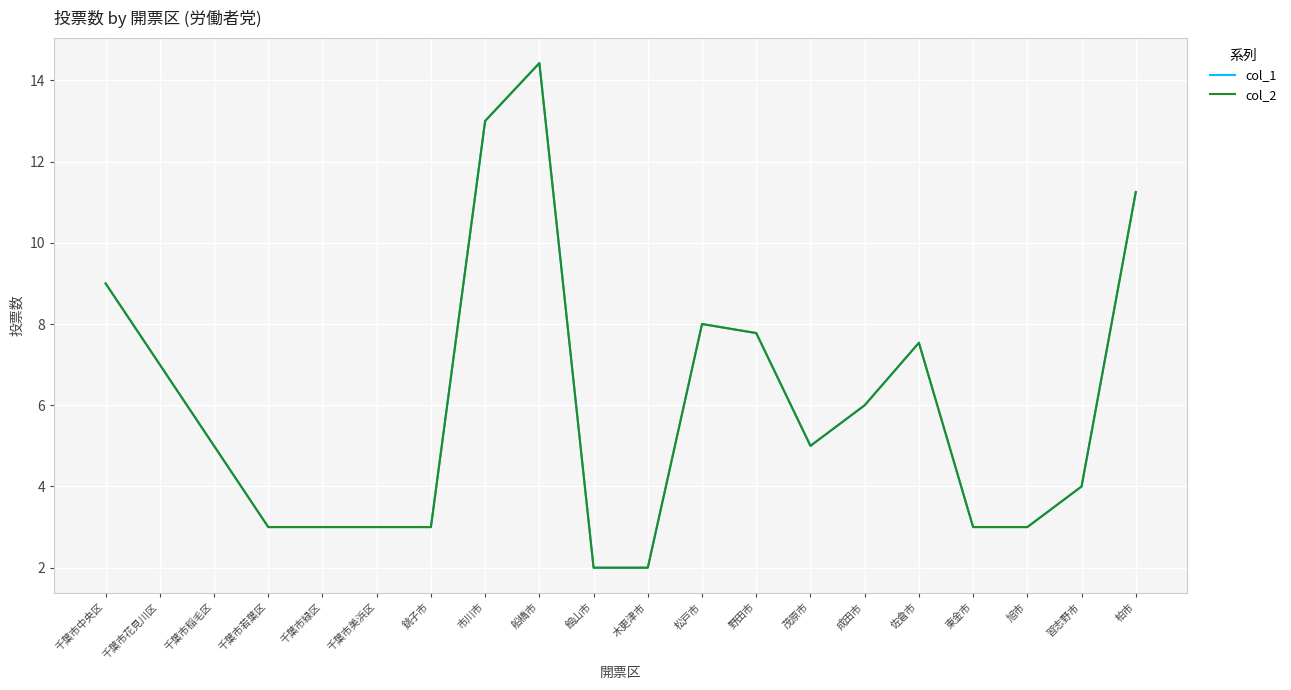

Is this an area chart (filled region under the line)?

No